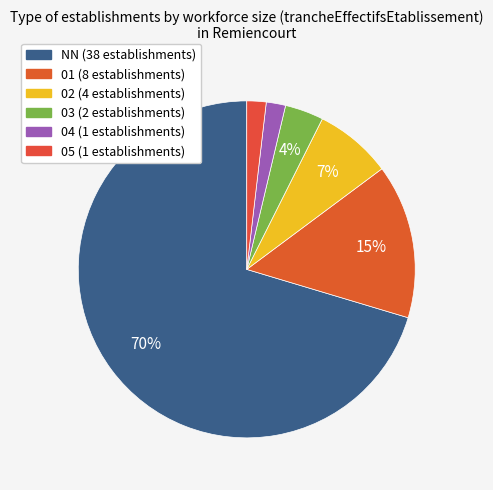

Which has a higher value, 05 or 03?

03